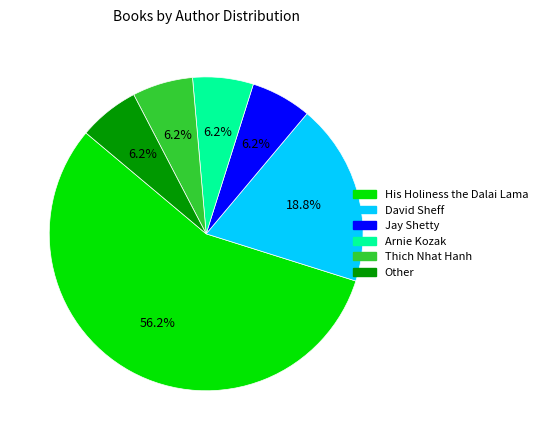

To the nearest percent, what is the difference between the largest and smallest slice percentages?

50%